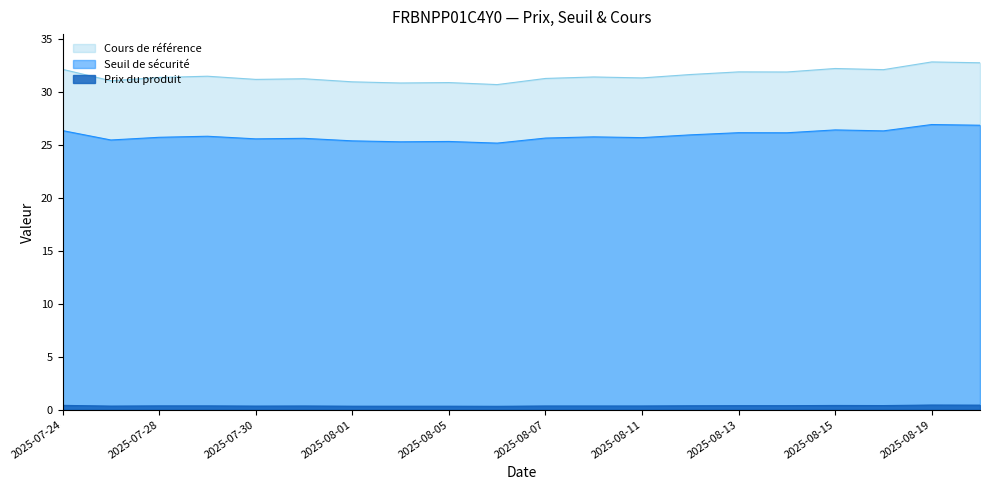

Which series has the largest range (max minus min)?

Cours de référence